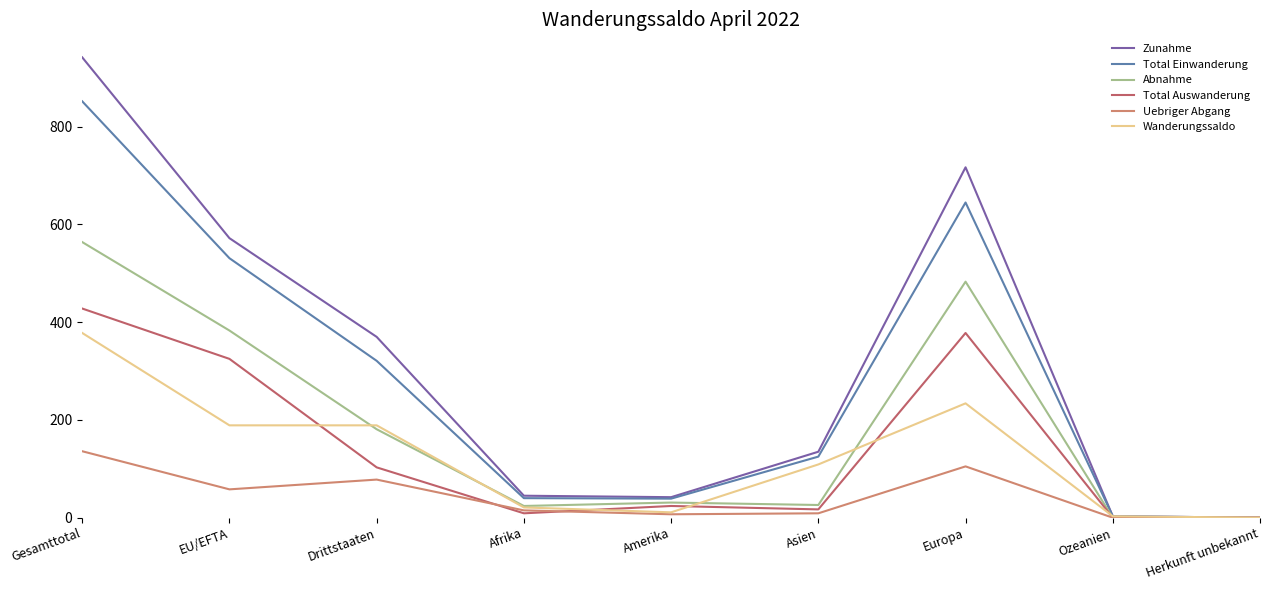

What is the maximum value for Total Auswanderung?

428